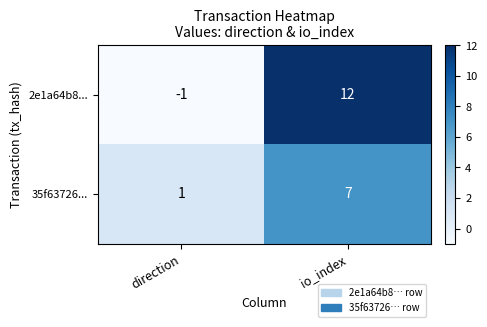

Rank the series at io_index from highest to lowest value.

2e1a64b8..., 35f63726...